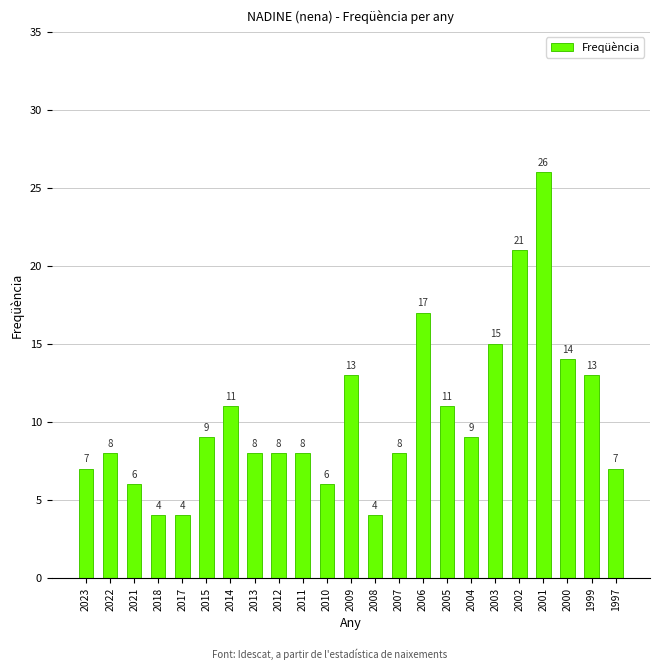

Reading left to right, extract all data points from this chart.

2023=7	2022=8	2021=6	2018=4	2017=4	2015=9	2014=11	2013=8	2012=8	2011=8	2010=6	2009=13	2008=4	2007=8	2006=17	2005=11	2004=9	2003=15	2002=21	2001=26	2000=14	1999=13	1997=7